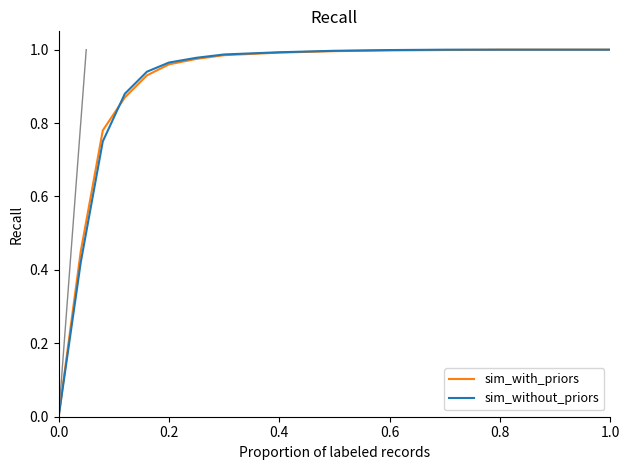

How many lines are shown in the chart?

2